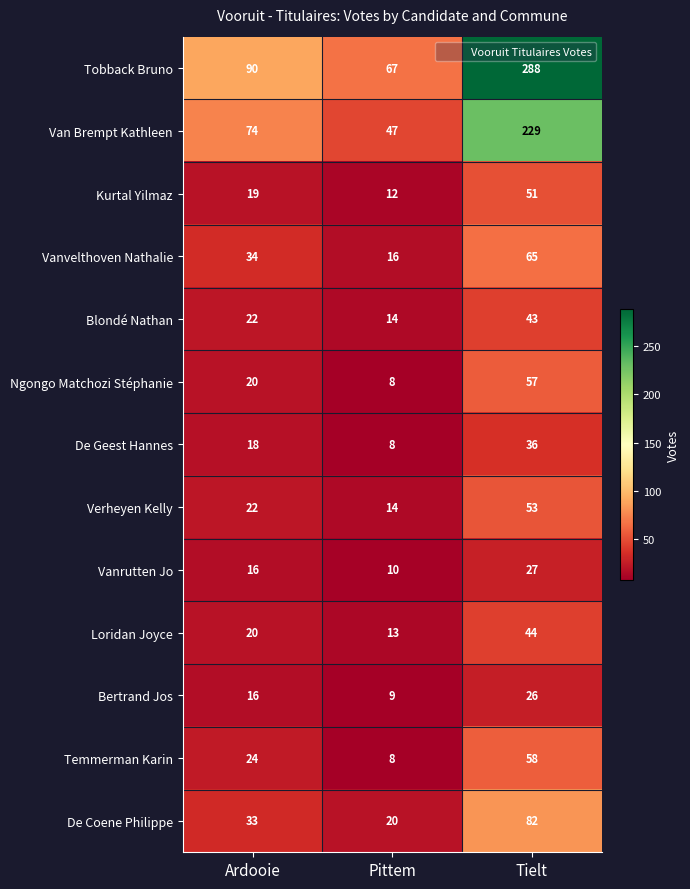

Which series changed the most between Pittem and Tielt?

Tobback Bruno